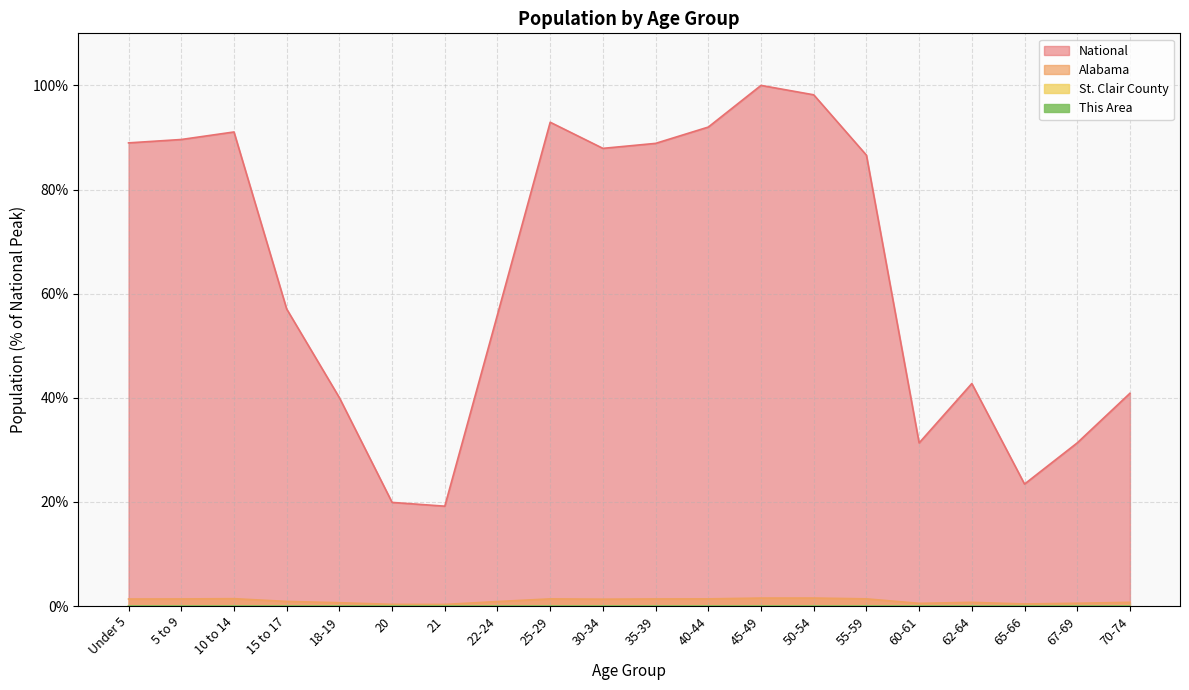

The value of Alabama at 21 is 0.3. True or false?

True